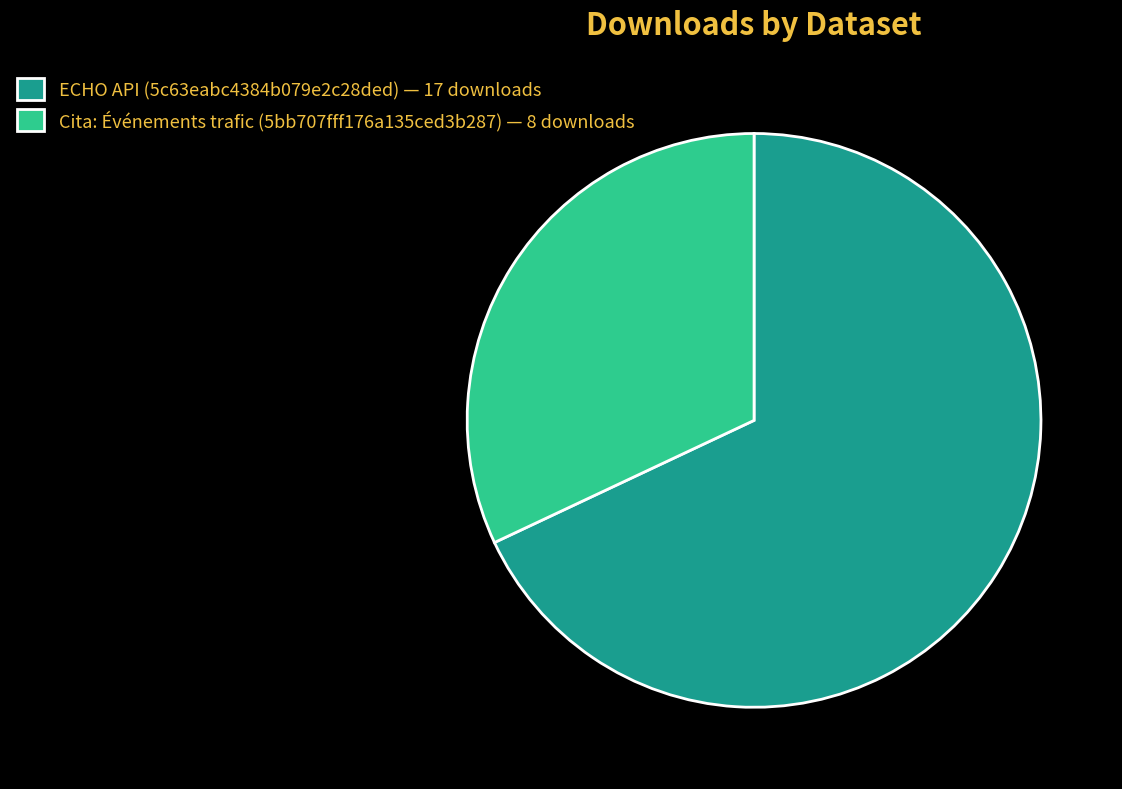

Which has a higher value, Cita: Événements trafic (5bb707fff176a135ced3b287) — 8 downloads or ECHO API (5c63eabc4384b079e2c28ded) — 17 downloads?

ECHO API (5c63eabc4384b079e2c28ded) — 17 downloads